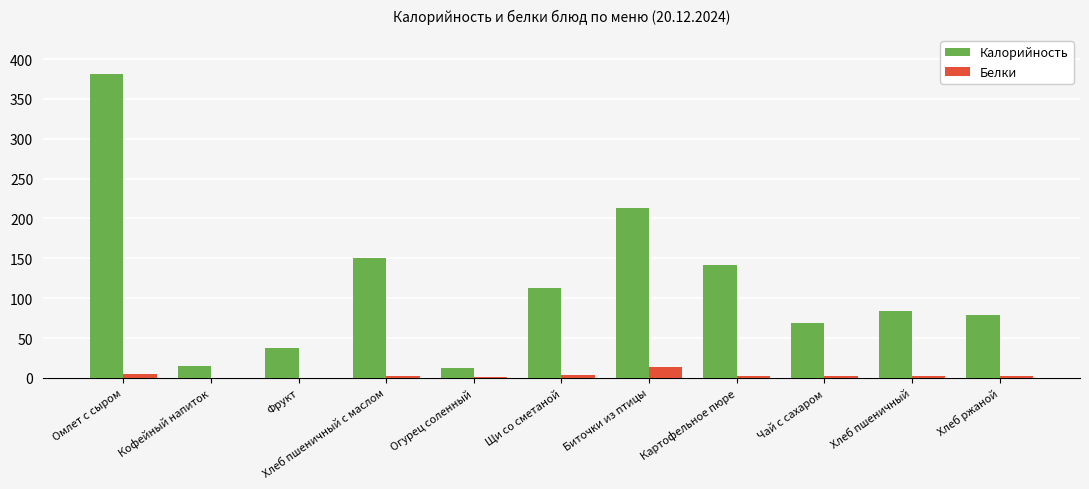

What is the maximum value for Белки?

14